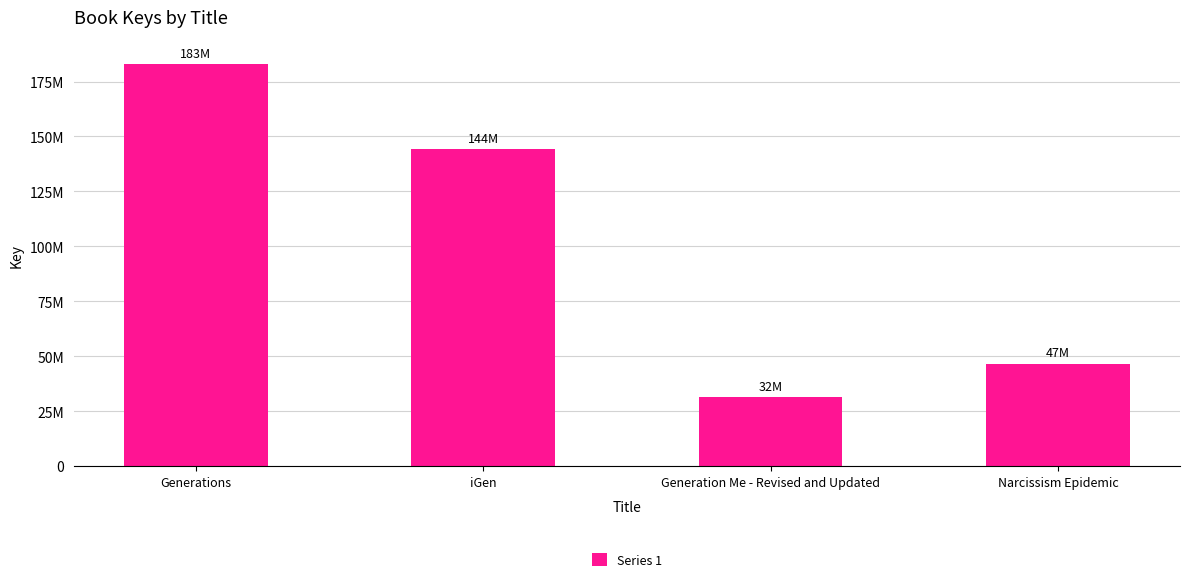

What is the label of the 2nd bar from the left?

iGen